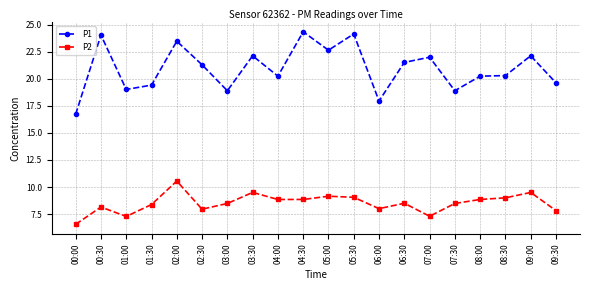

At which label does P1 reach its peak?

04:30